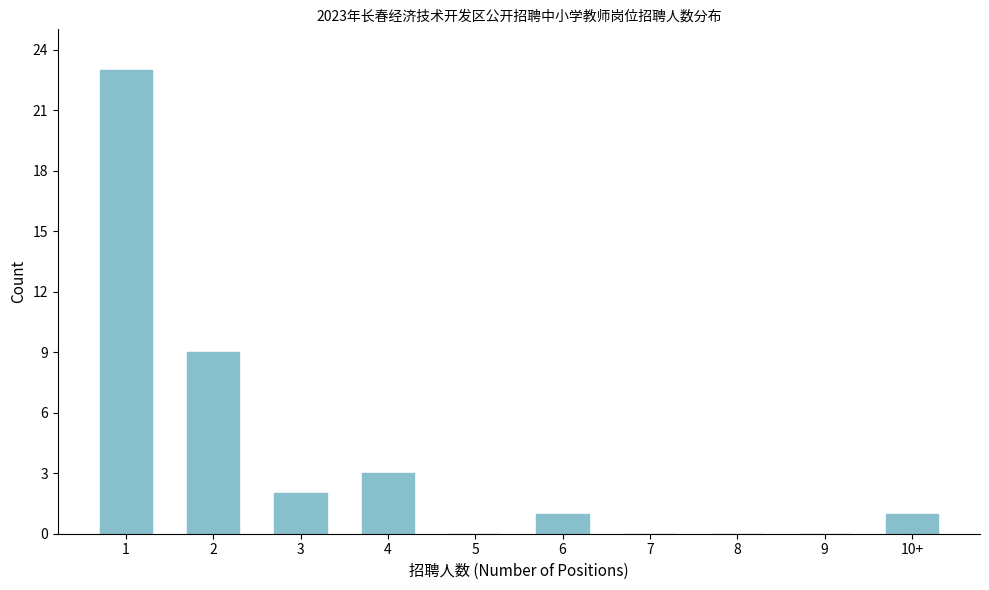

Reading right to left, extract all data points from this chart.

10+=1	9=0	8=0	7=0	6=1	5=0	4=3	3=2	2=9	1=23